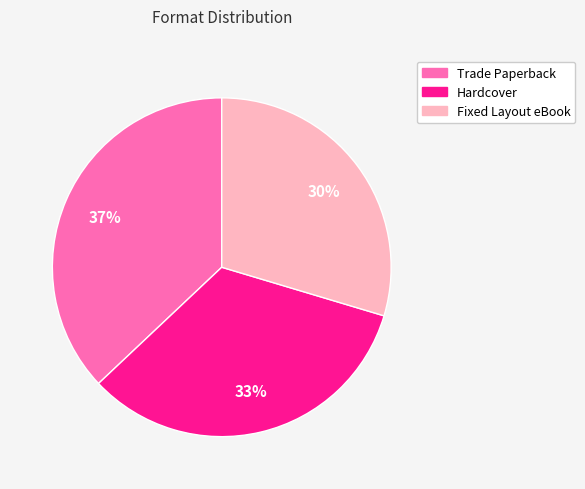

To the nearest percent, what is the difference between the Trade Paperback and Hardcover slice percentages?

4%